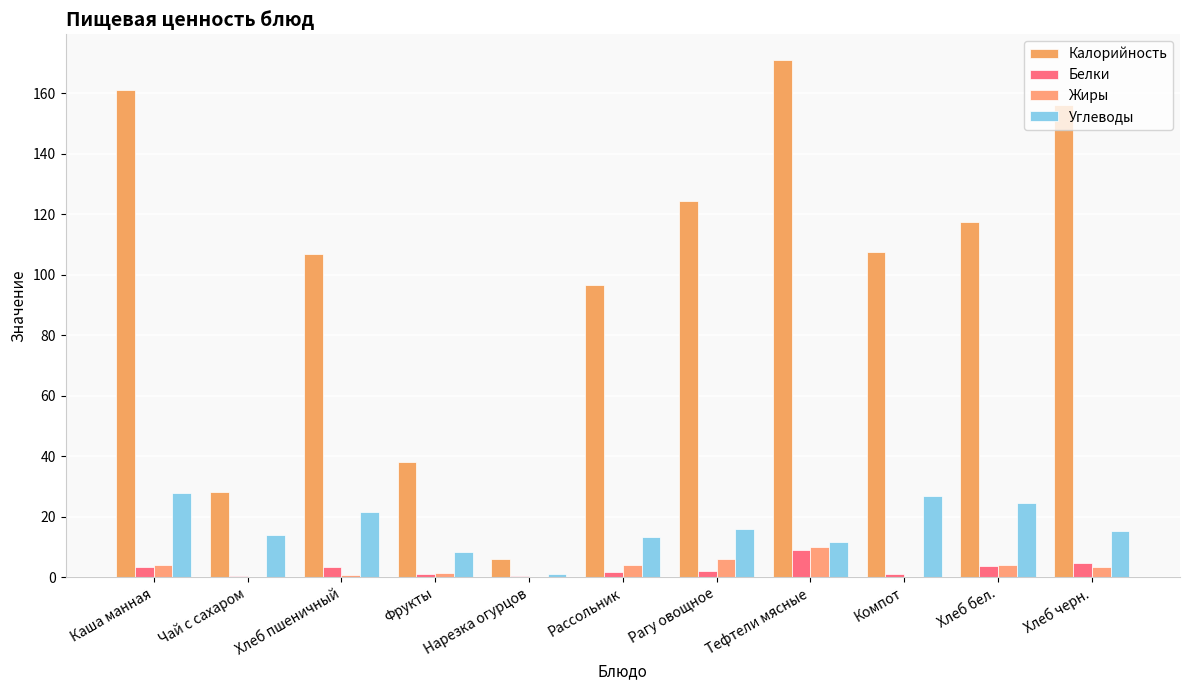

What are all the series names shown in the legend?

Калорийность, Белки, Жиры, Углеводы